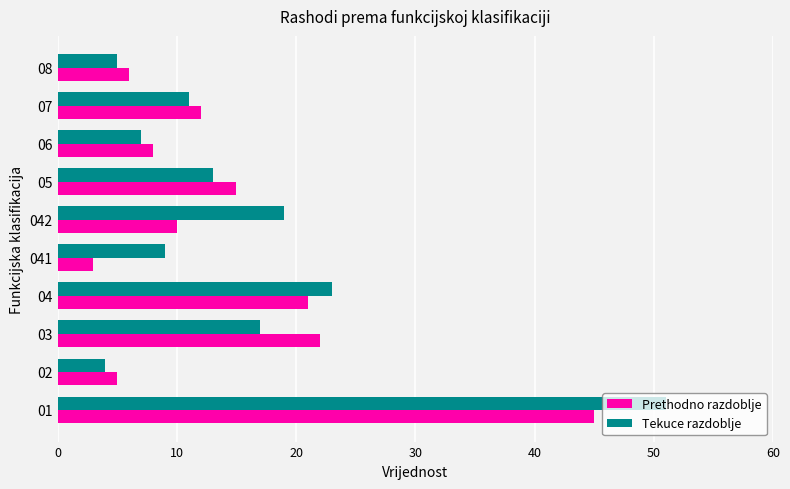

What is the difference between the maximum and minimum values in the Tekuce razdoblje series?

47